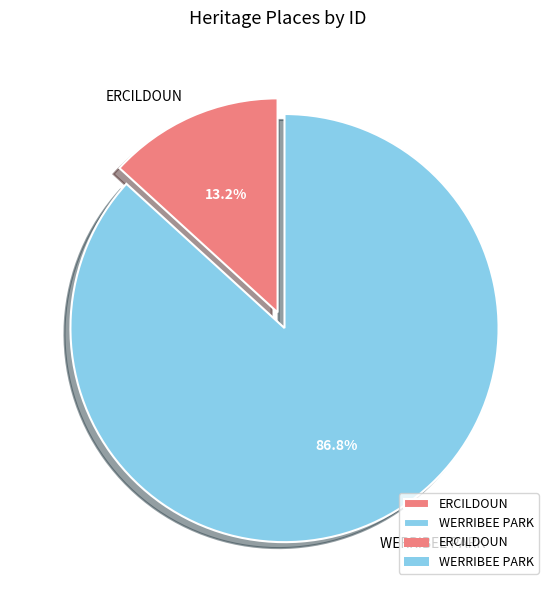

Is ERCILDOUN the majority of the pie?

No